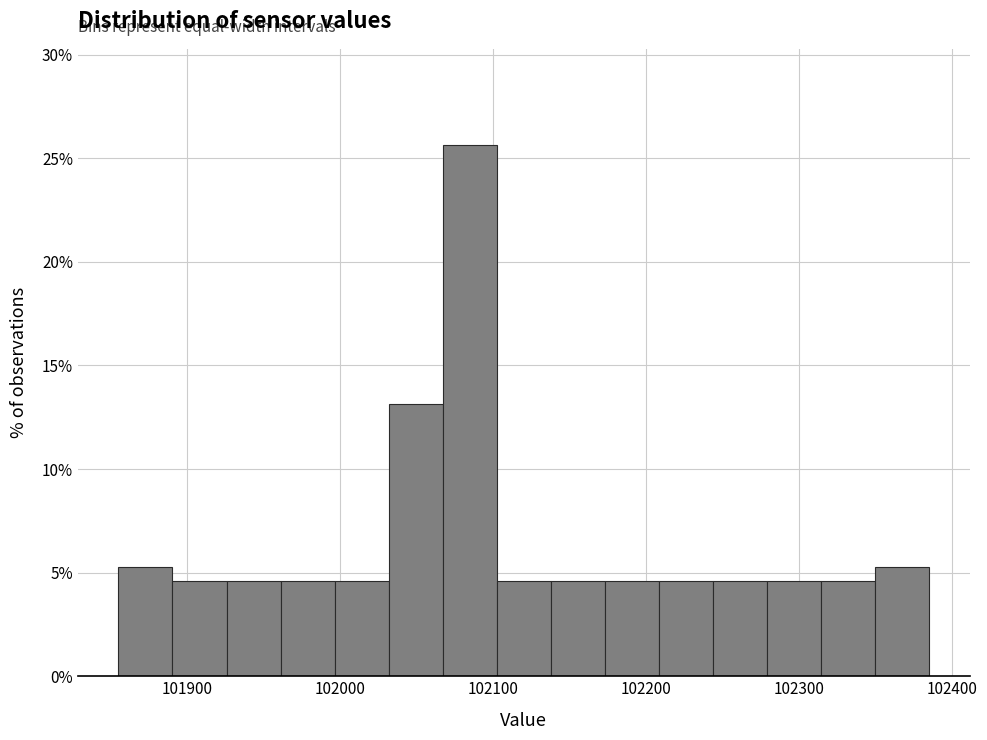

Read against the x-axis, roughly where is the centre of the tallest bar?

102080